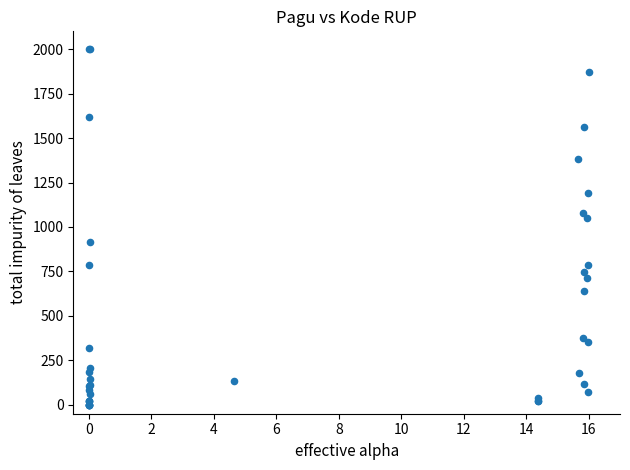

What Y value in the scatter plot is closest to 1000?

1050.4